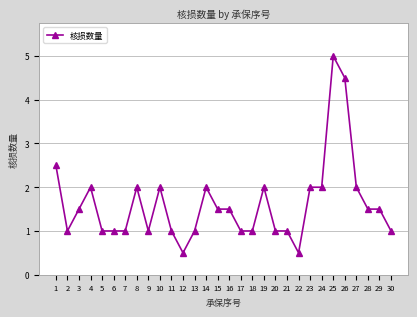

At which label does the data first exceed 1?

1